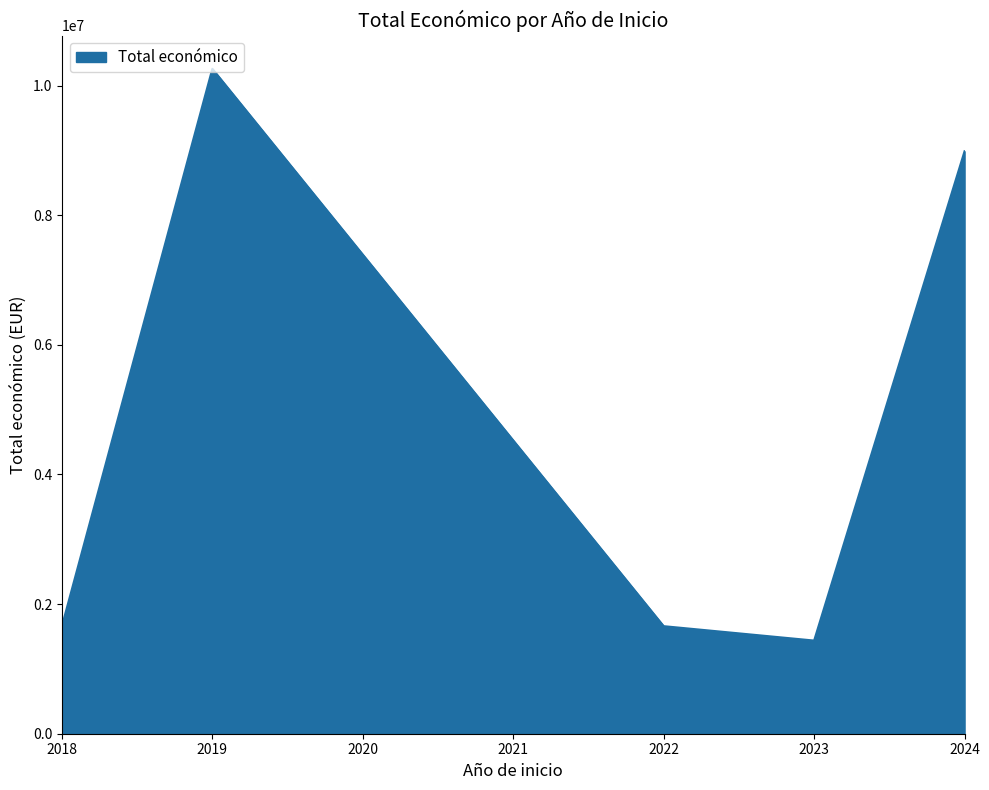

At which category does the data reach its first local valley?

2023